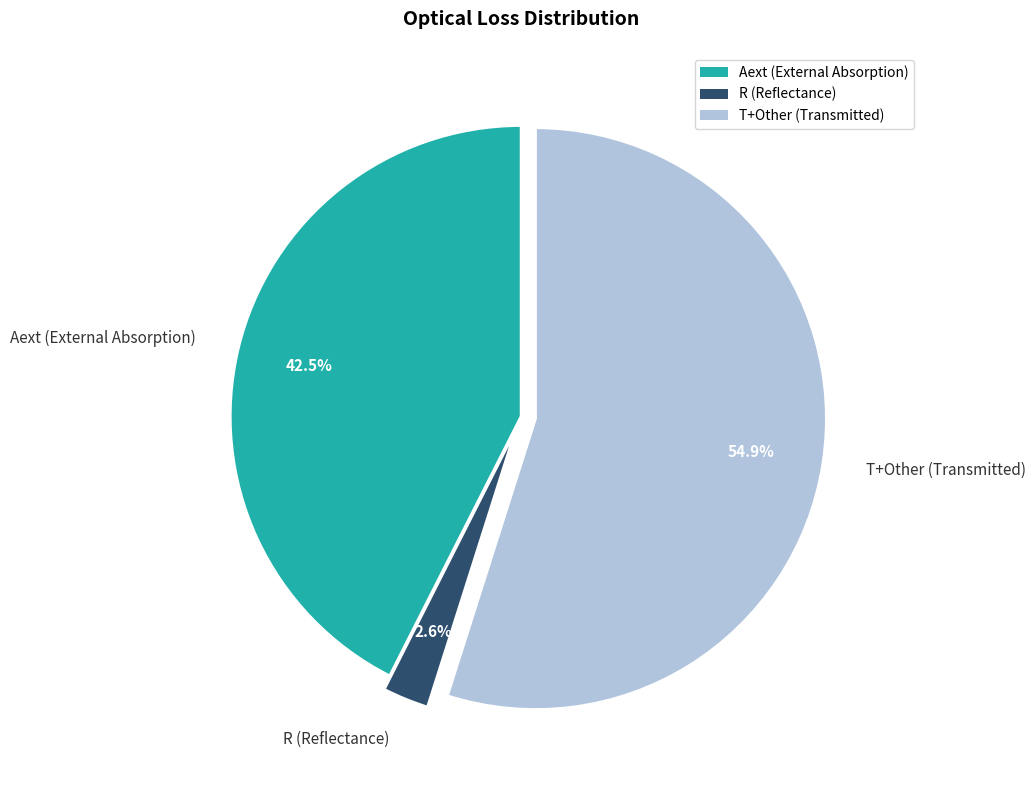

What portion of the pie excludes R (Reflectance)?

97.4%